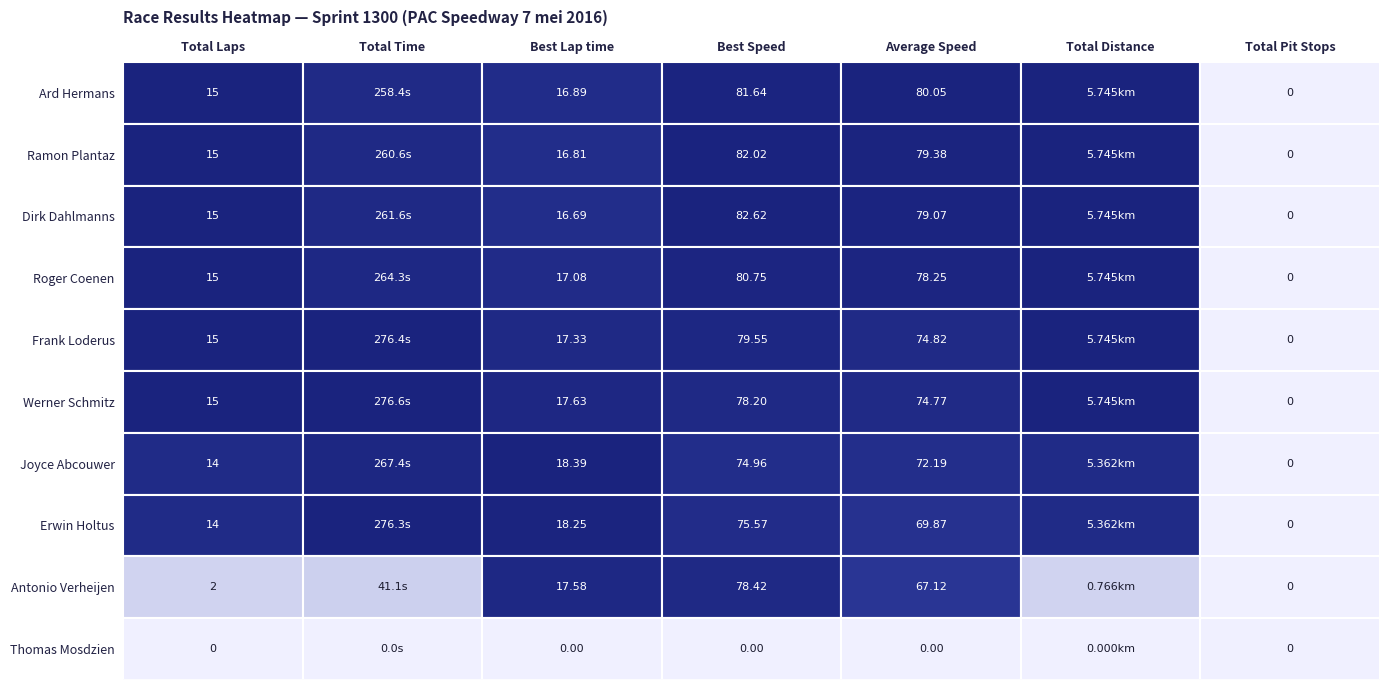

How many series are shown in this chart?

10